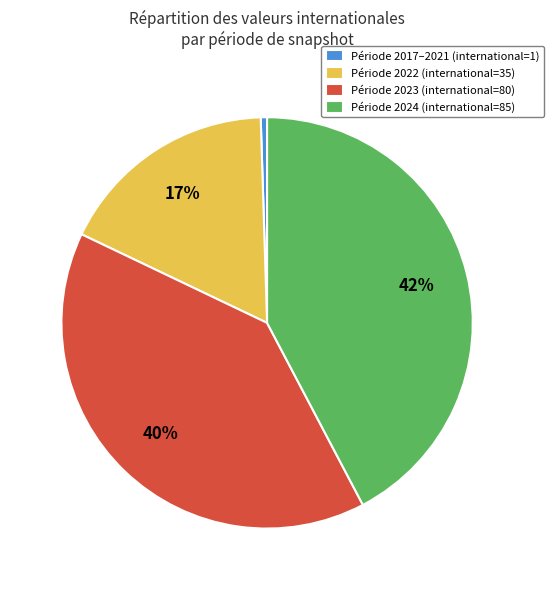

Is there any slice that represents more than half of the pie?

No